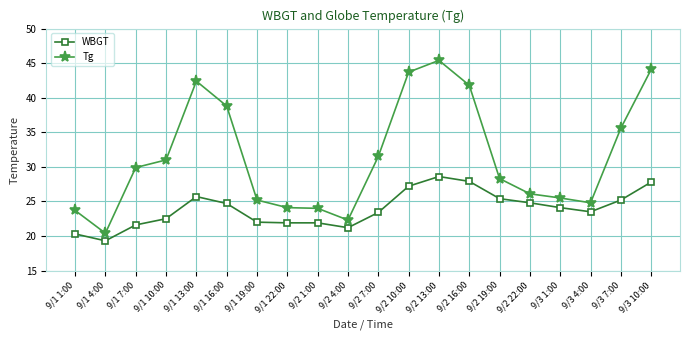

Rank the series by their average value, from lowest to highest.

WBGT, Tg